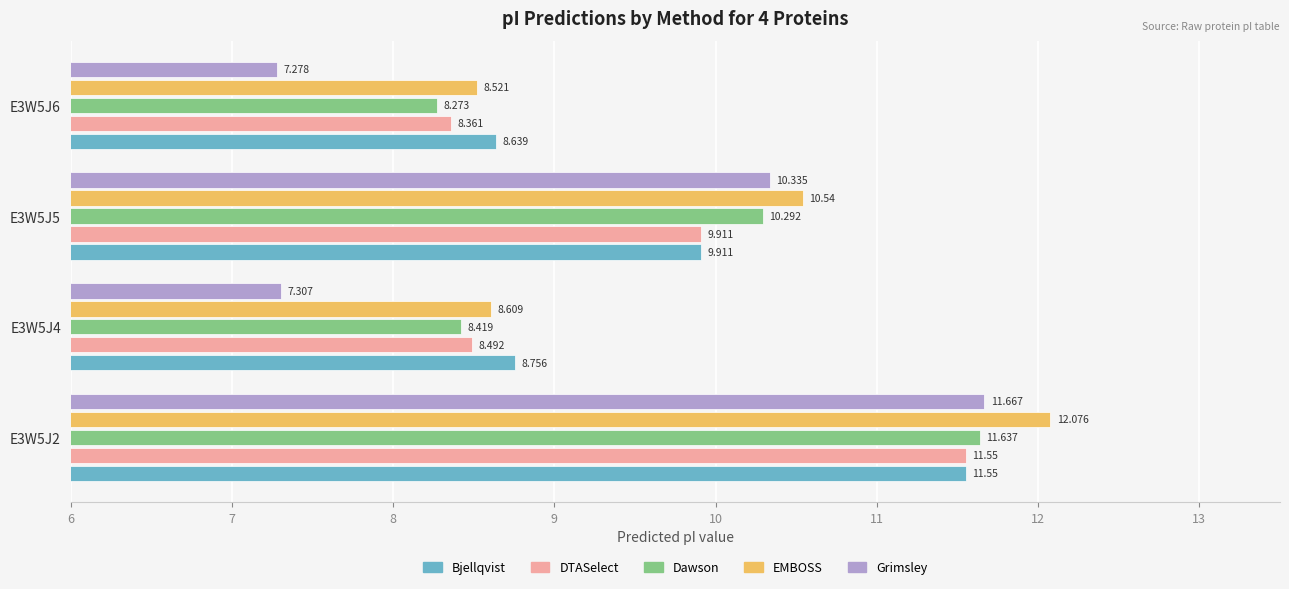

Which series changed the most between E3W5J2 and E3W5J4?

Grimsley